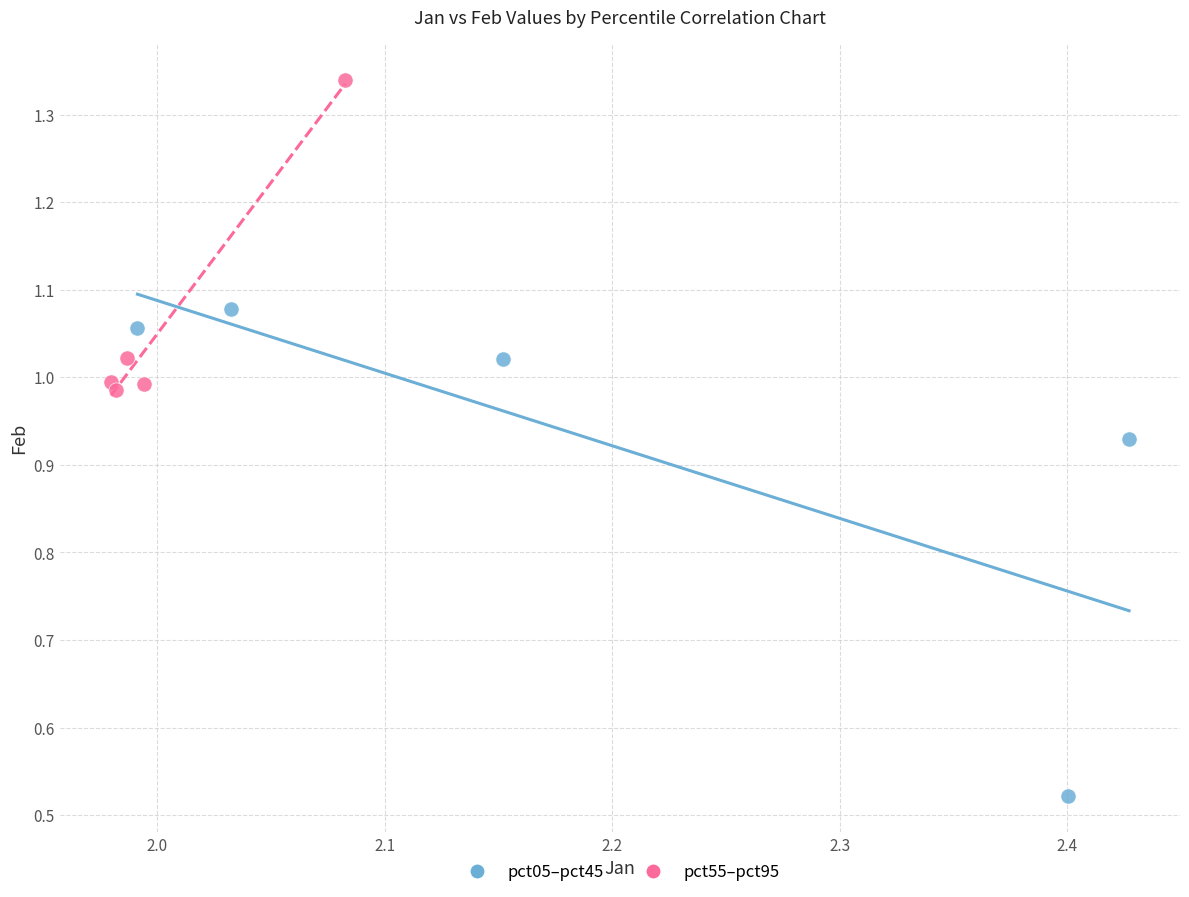

Which series reaches the maximum Y coordinate?

pct55–pct95